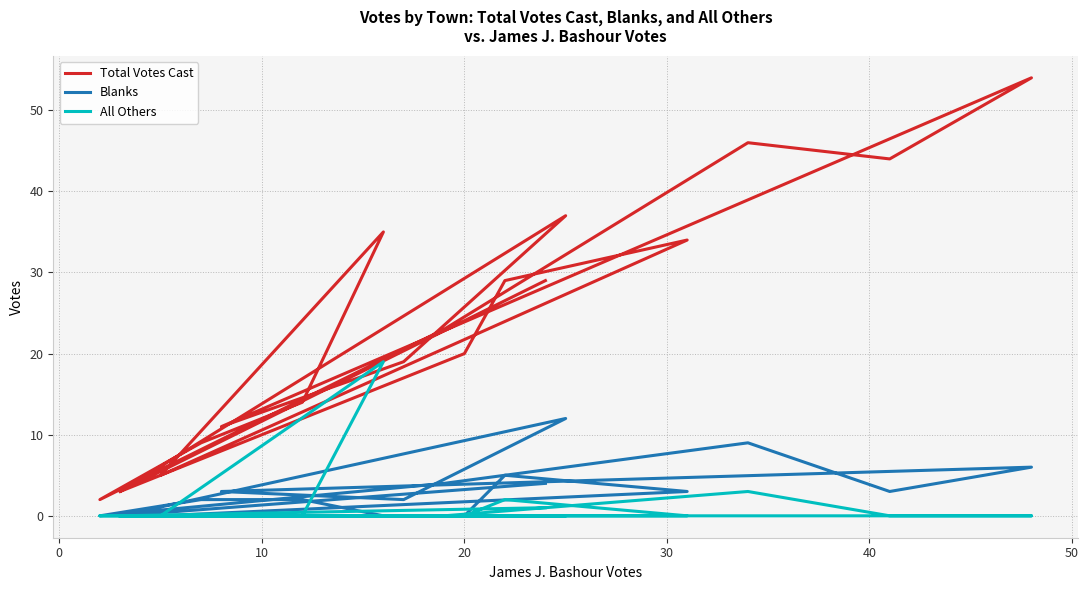

True or false: Blanks and Total Votes Cast intersect in this chart.

False